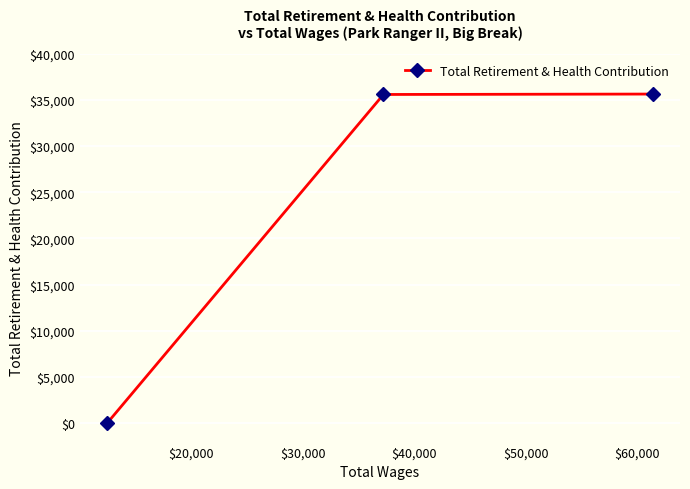

What is the sum of all values?

71195